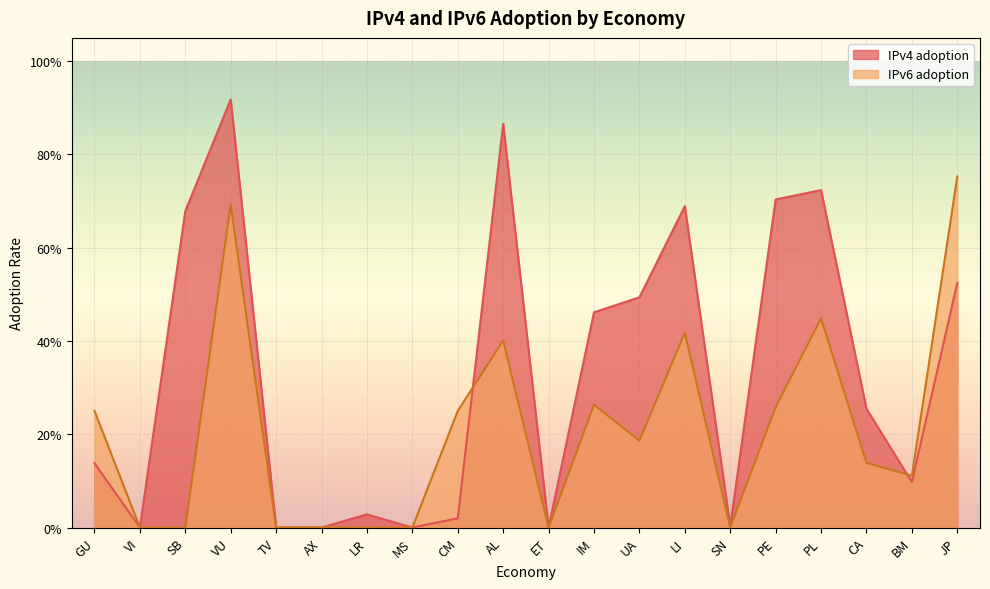

At AL, list the series in order from largest to smallest.

IPv4 adoption, IPv6 adoption